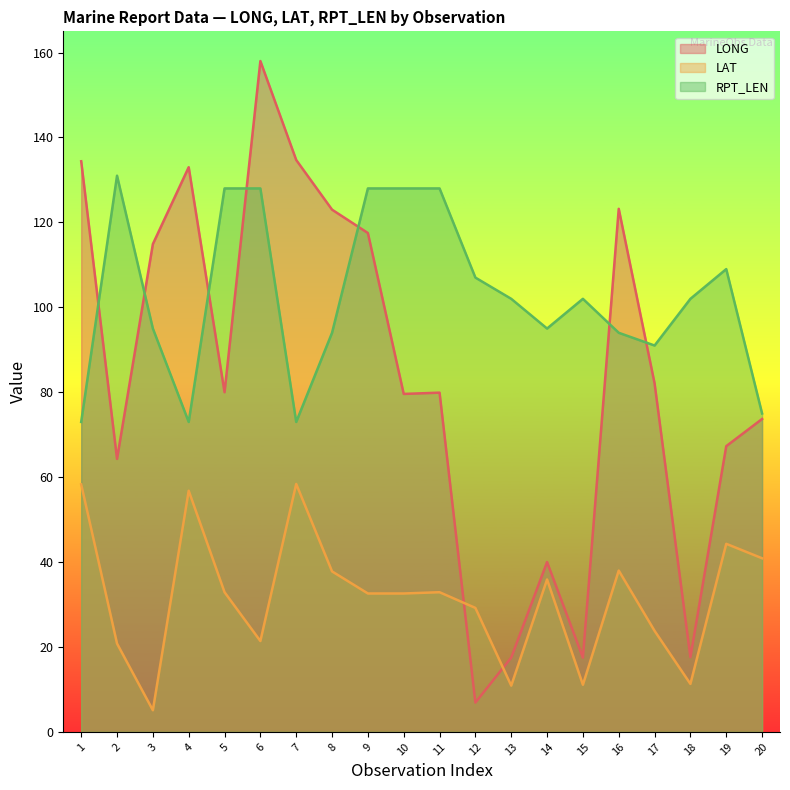

In LAT, how many points are higher than both neighbors (excluding endpoints)?

6